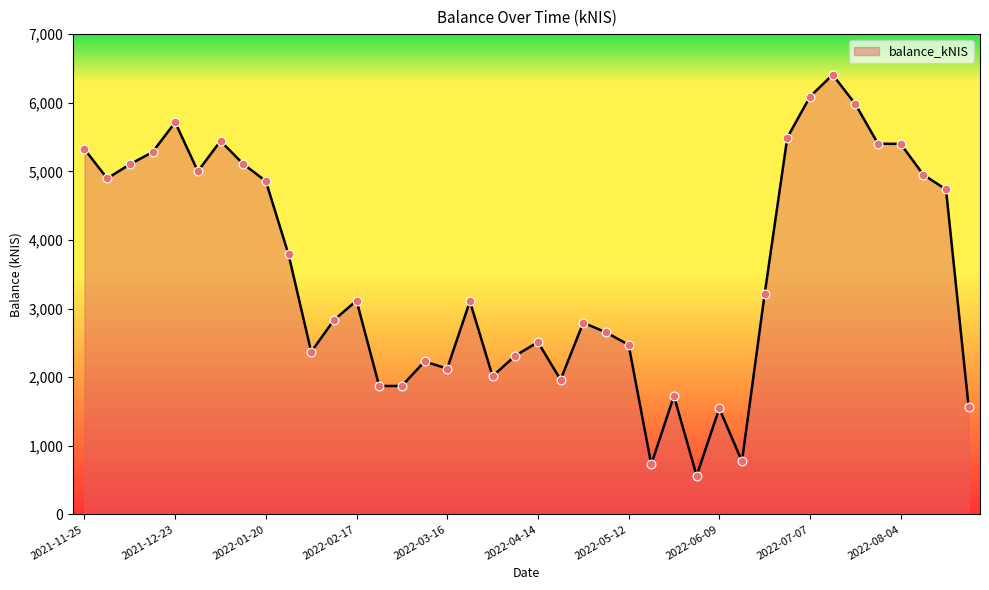

What is the difference between the maximum and minimum values?

5845.3